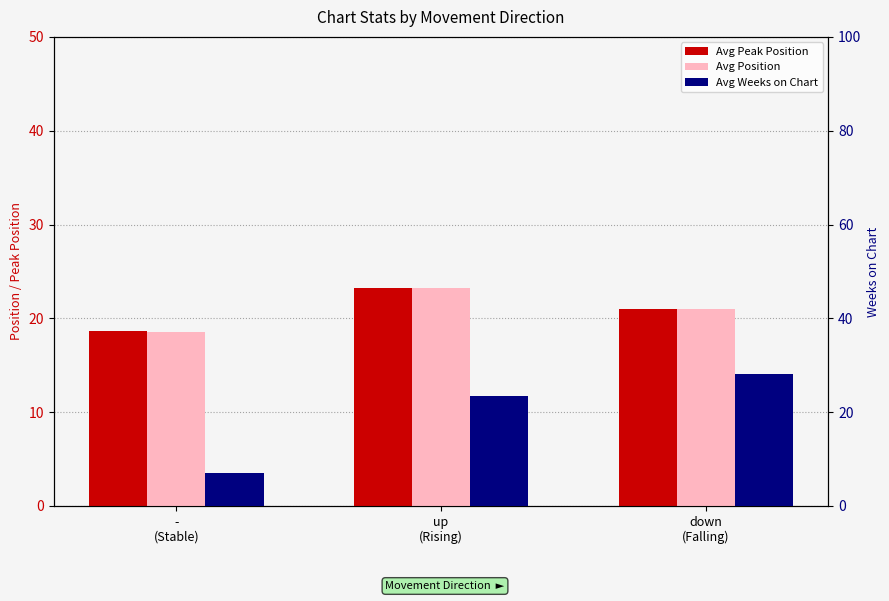

What are all the series names shown in the legend?

Avg Peak Position, Avg Position, Avg Weeks on Chart